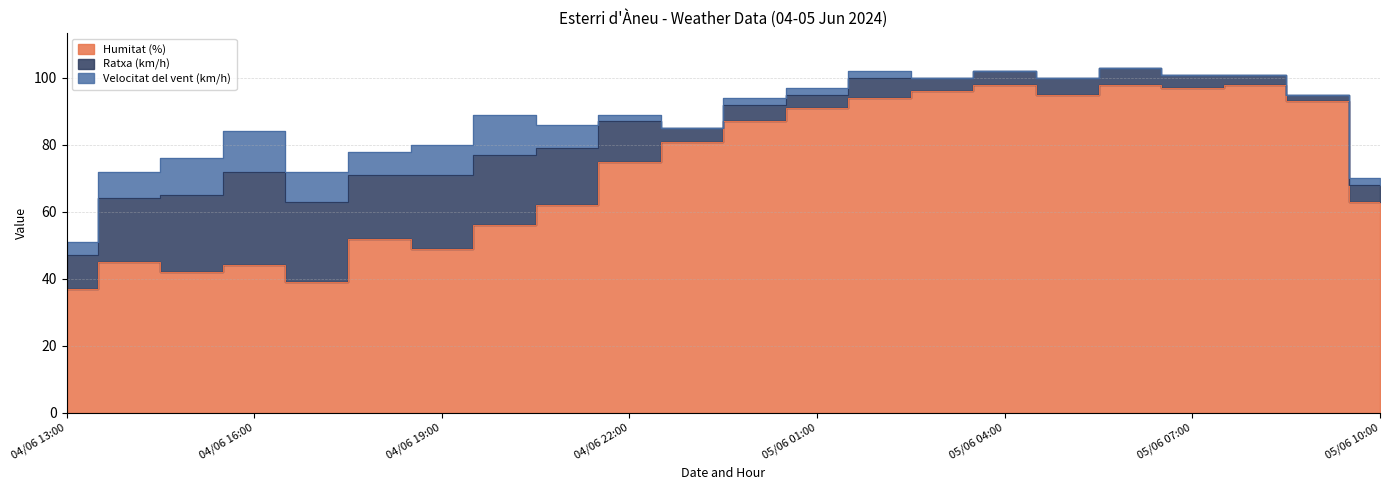

Is it true that Ratxa (km/h) equals 4 at 04/06 23:00?

True